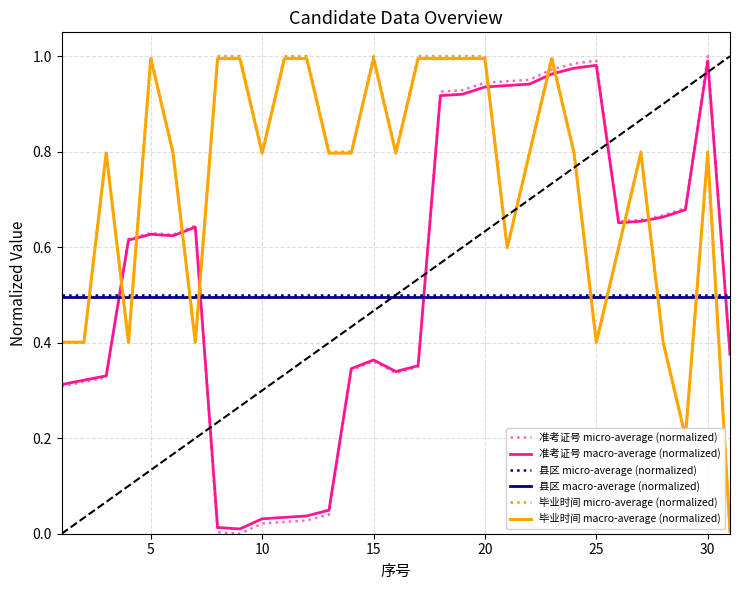

Which series ends up on top after the final intersection of 毕业时间 macro-average (normalized) and 县区 micro-average (normalized)?

县区 micro-average (normalized)